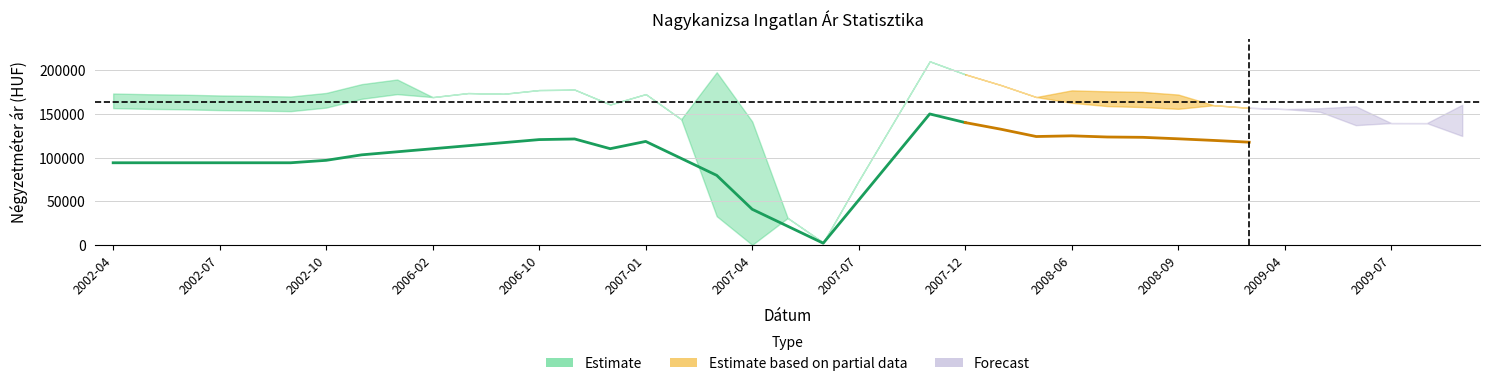

Reading left to right, extract all data points from this chart.

avg_price: 2002-04=94067	2002-05=94067	2002-06=94067	2002-07=94067	2002-08=94067	2002-09=94067	2002-10=96852	2002-11=103154	2002-12=106647	2006-02=110140	2006-04=113633	2006-09=117126	2006-10=120619	2006-11=121327	2006-12=110190	2007-01=118518	2007-02=99085	2007-03=79653	2007-04=40788	2007-05=21355	2007-06=1923	2007-07=51282	2007-10=100641	2007-11=150000	2007-12=140123	2008-02=132547	2008-05=124141	2008-06=124928	2008-07=123588	2008-08=123222	2008-09=121527	2009-02=119659	2009-03=117647	2009-04=117157	2009-05=116748	2009-06=112255	2009-07=108251	2009-08=108379	2009-09=111080
lower: 2002-04=156657	2002-05=155811	2002-06=155294	2002-07=154398	2002-08=153890	2002-09=153197	2002-10=157274	2002-11=167374	2002-12=172698	2006-02=169284	2006-04=173928	2006-09=173107	2006-10=177381	2006-11=177831	2006-12=160868	2007-01=172741	2007-02=143943	2007-03=32853	2007-04=0	2007-05=30790	2007-06=2762	2007-07=73462	2007-10=141827	2007-11=210314	2007-12=195413	2008-02=183173	2008-05=169388	2008-06=162747	2008-07=158981	2008-08=157897	2008-09=155879	2009-02=160015	2009-03=157040	2009-04=155635	2009-05=152409	2009-06=137148	2009-07=139531	2009-08=139493	2009-09=124764
upper: 2002-04=173435	2002-05=172589	2002-06=172072	2002-07=171176	2002-08=170668	2002-09=169975	2002-10=174052	2002-11=184152	2002-12=189476	2006-02=169284	2006-04=173928	2006-09=173107	2006-10=177381	2006-11=177831	2006-12=160868	2007-01=172741	2007-02=143943	2007-03=197743	2007-04=141370	2007-05=30790	2007-06=2762	2007-07=73462	2007-10=141827	2007-11=210314	2007-12=195413	2008-02=183173	2008-05=169388	2008-06=177023	2008-07=175909	2008-08=175187	2008-09=172221	2009-02=160015	2009-03=157040	2009-04=155635	2009-05=156569	2009-06=158788	2009-07=139531	2009-08=139493	2009-09=160512
real_price: 2002-04=165046	2002-05=164200	2002-06=163683	2002-07=162787	2002-08=162279	2002-09=161586	2002-10=165663	2002-11=175763	2002-12=181087	2006-02=169284	2006-04=173928	2006-09=173107	2006-10=177381	2006-11=177831	2006-12=160868	2007-01=172741	2007-02=143943	2007-03=115298	2007-04=58925	2007-05=30790	2007-06=2762	2007-07=73462	2007-10=141827	2007-11=210314	2007-12=195413	2008-02=183173	2008-05=169388	2008-06=169885	2008-07=167445	2008-08=166542	2008-09=164050	2009-02=160015	2009-03=157040	2009-04=155635	2009-05=154489	2009-06=147968	2009-07=139531	2009-08=139493	2009-09=142638